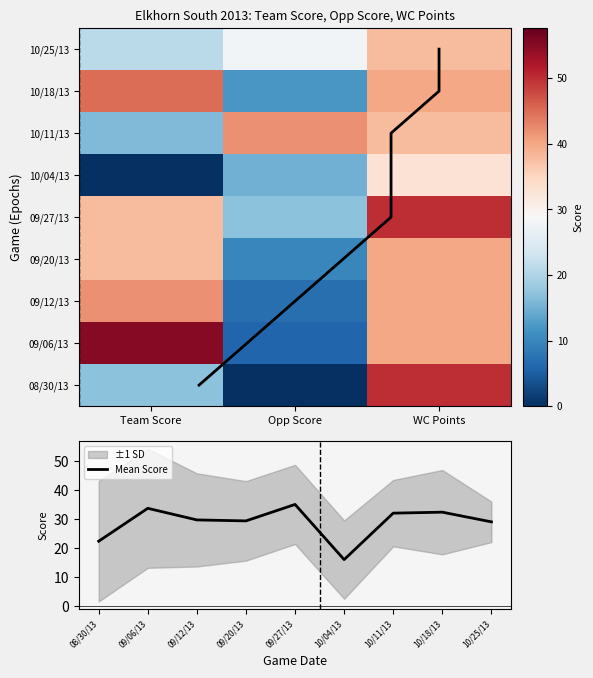

Is the value of 08/30/13 at Team Score greater than the value of 10/25/13 at WC Points?

No